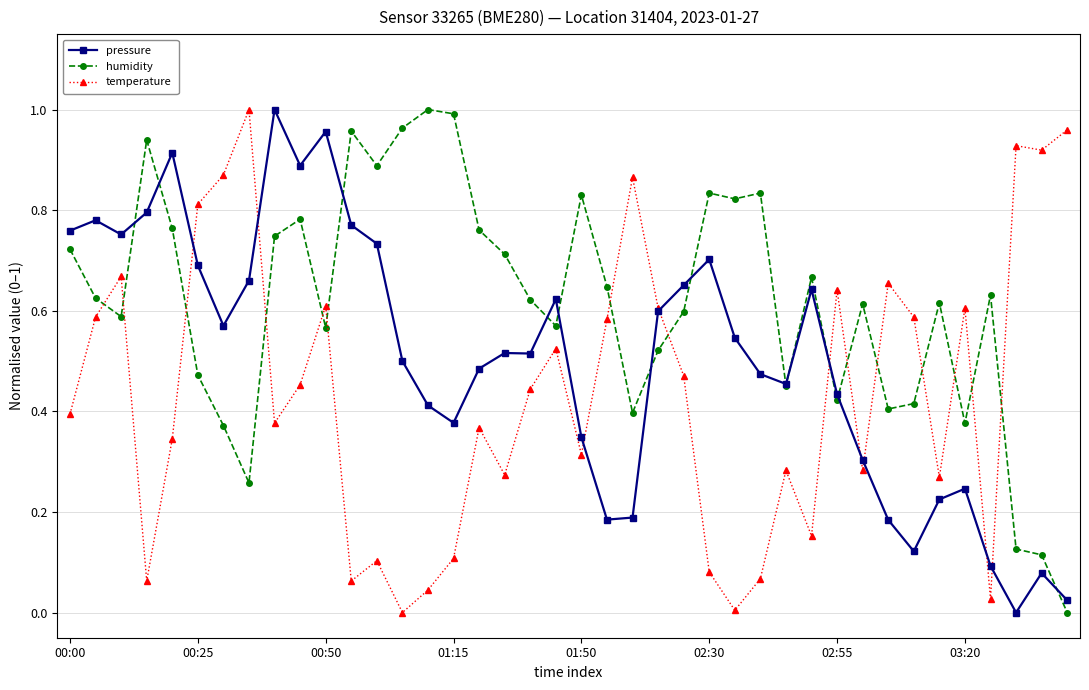

How many lines are shown in the chart?

3